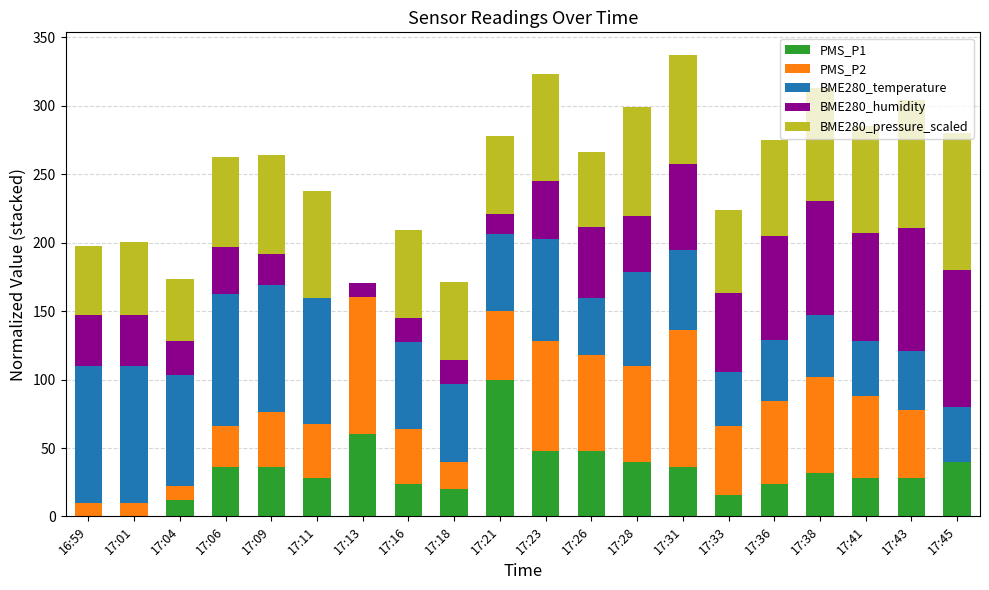

Is it true that PMS_P1 equals 24.0 at 17:16?

True